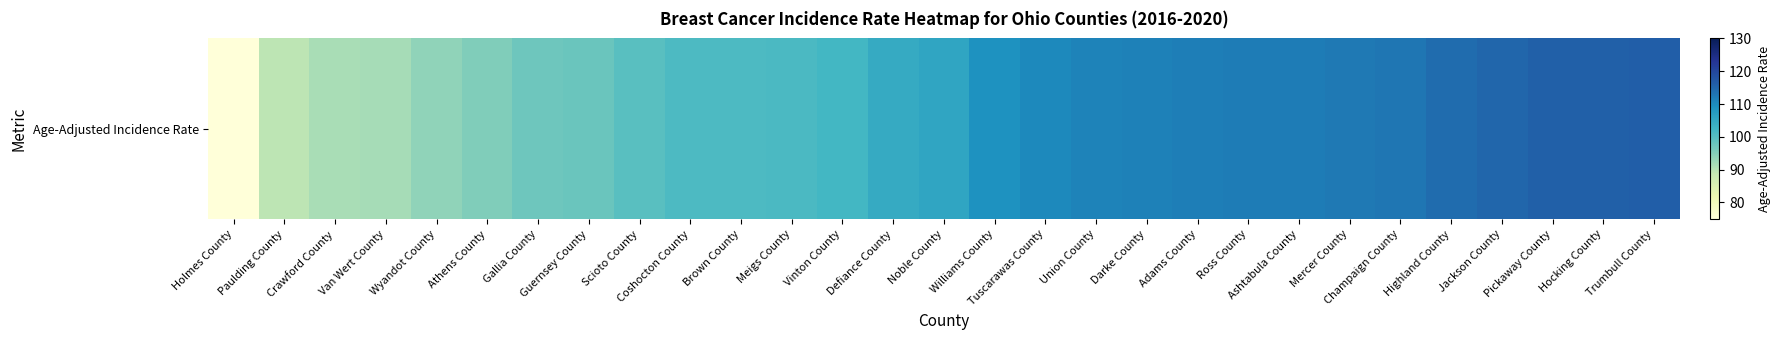

Reading right to left, list all the values displayed in this chart.

116.1	115.8	115.8	115.0	114.1	112.8	112.5	112.1	112.0	111.9	111.4	111.1	110.4	109.1	105.5	104.6	102.1	101.3	101.1	101.0	99.8	97.9	97.3	95.5	94.0	91.8	91.5	89.6	74.9